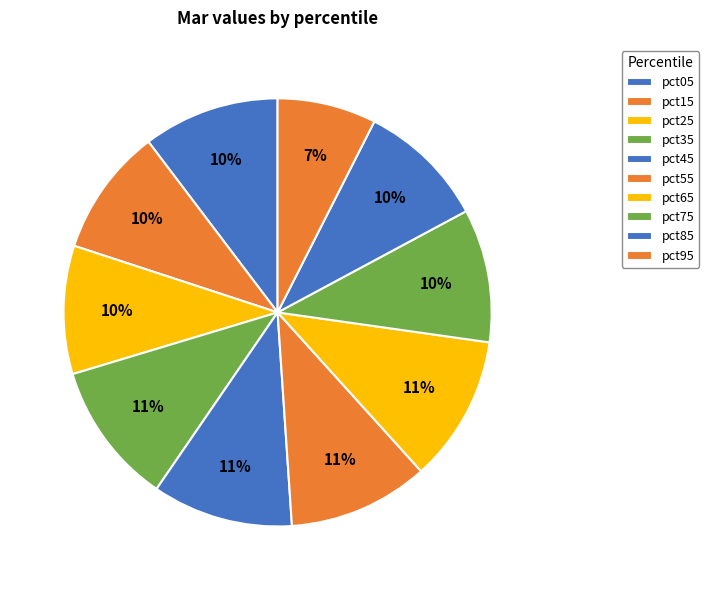

What is the change in value from pct65 to pct95?

-0.1